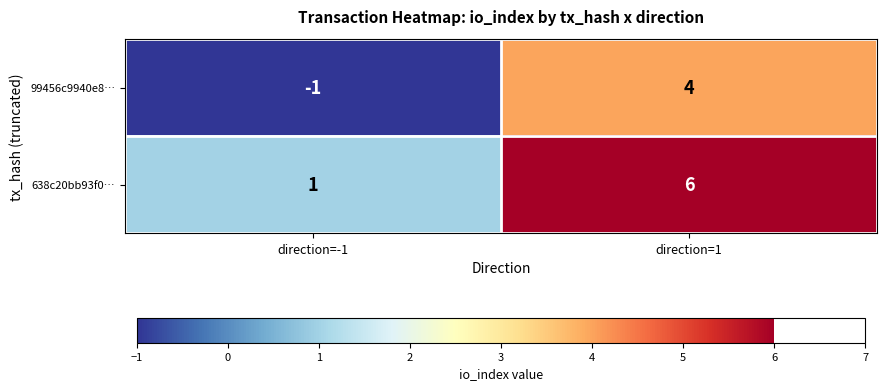

Reading right to left, extract all data points from this chart.

99456c9940e8…: direction=1=4	direction=-1=-1
638c20bb93f0…: direction=1=6	direction=-1=1